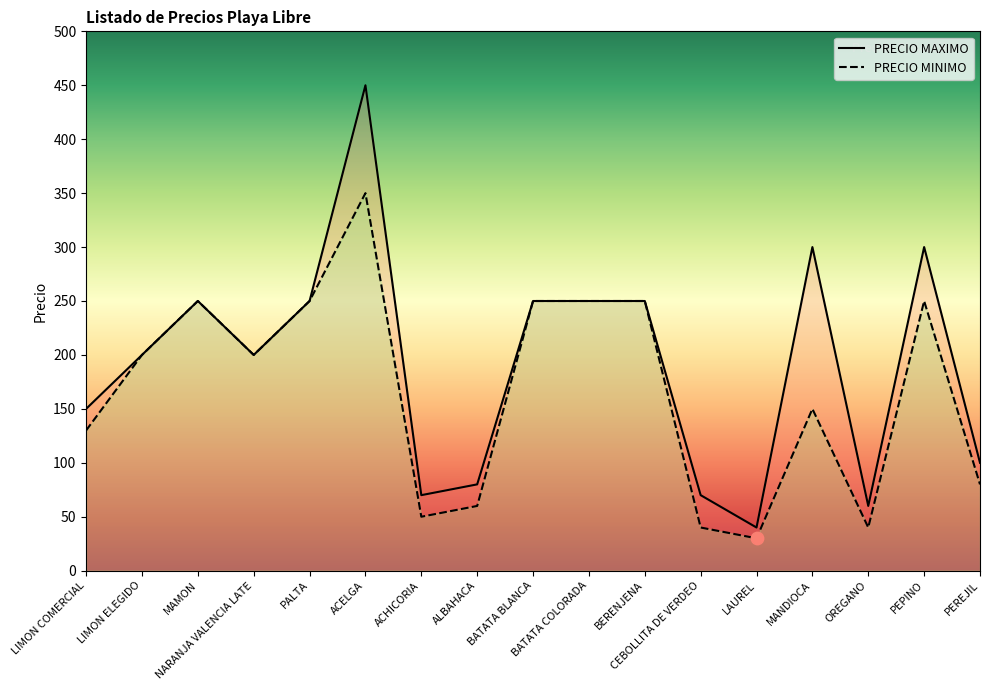

Which series reaches the minimum Y coordinate?

PRECIO MINIMO